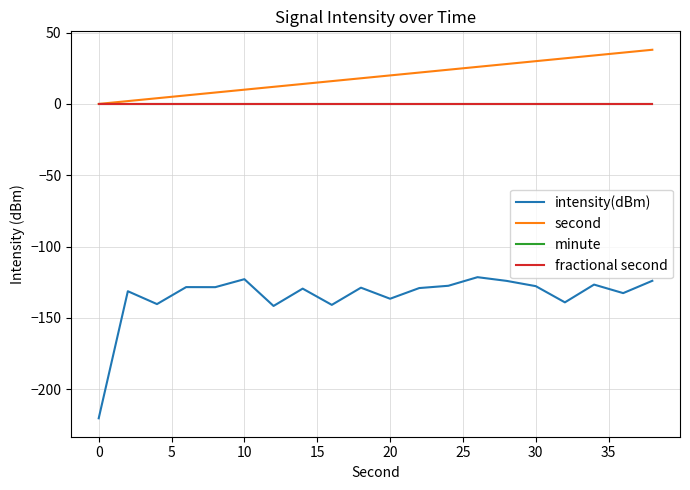

Which series has the widest spread of values?

intensity(dBm)